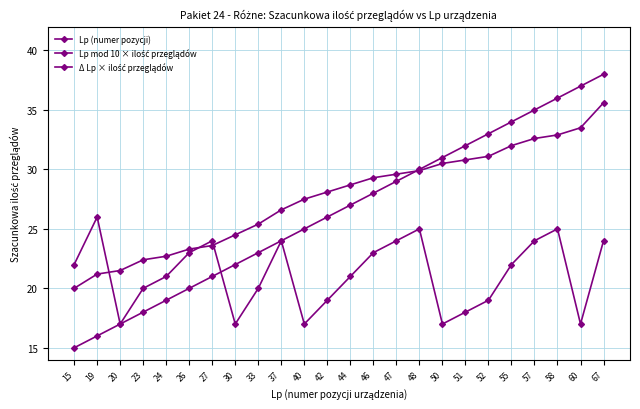

Between 60 and 19, which is larger?

60